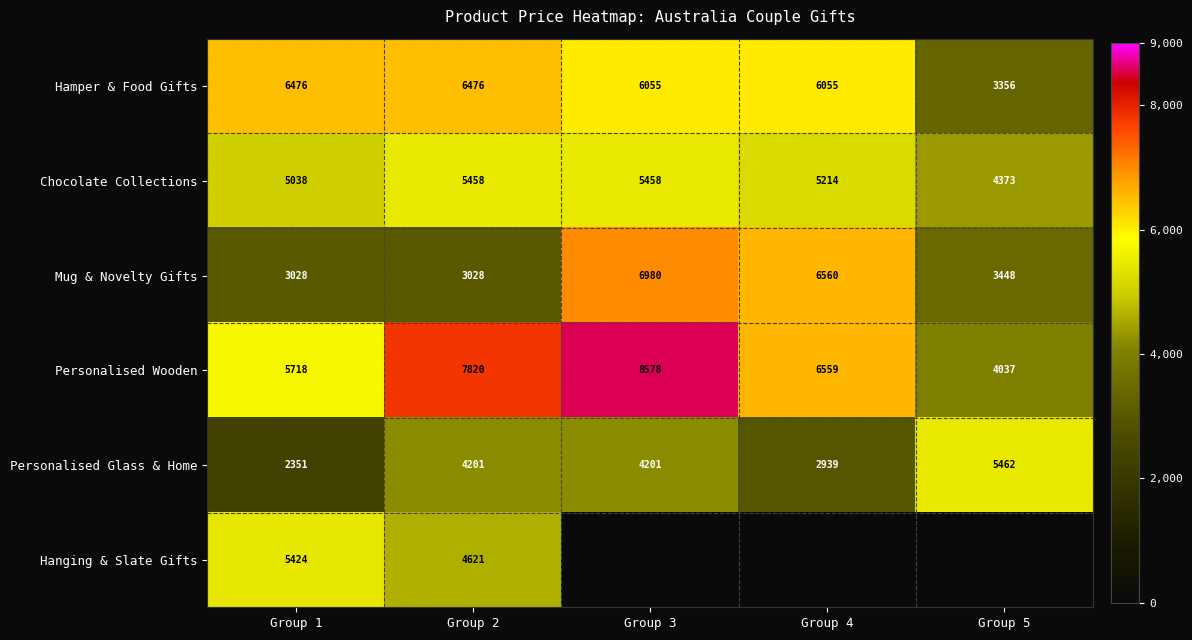

The value of Chocolate Collections at Group 3 is 3702.9. True or false?

False